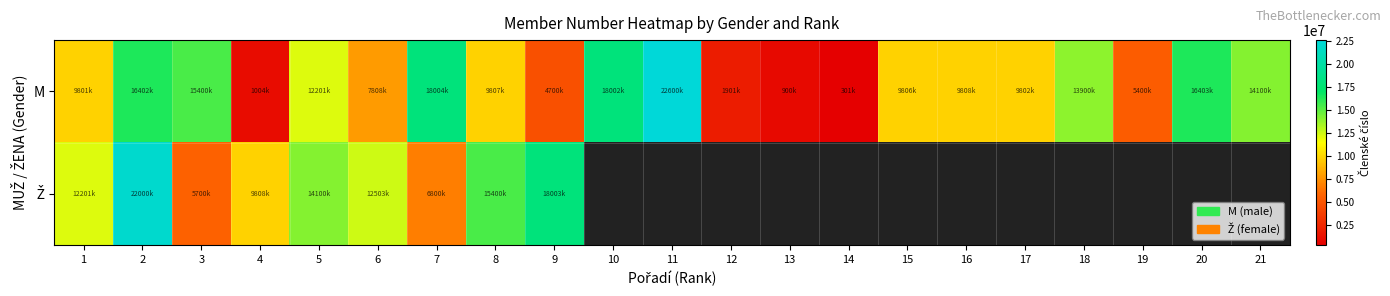

Which label corresponds to the smallest value in the chart?

10